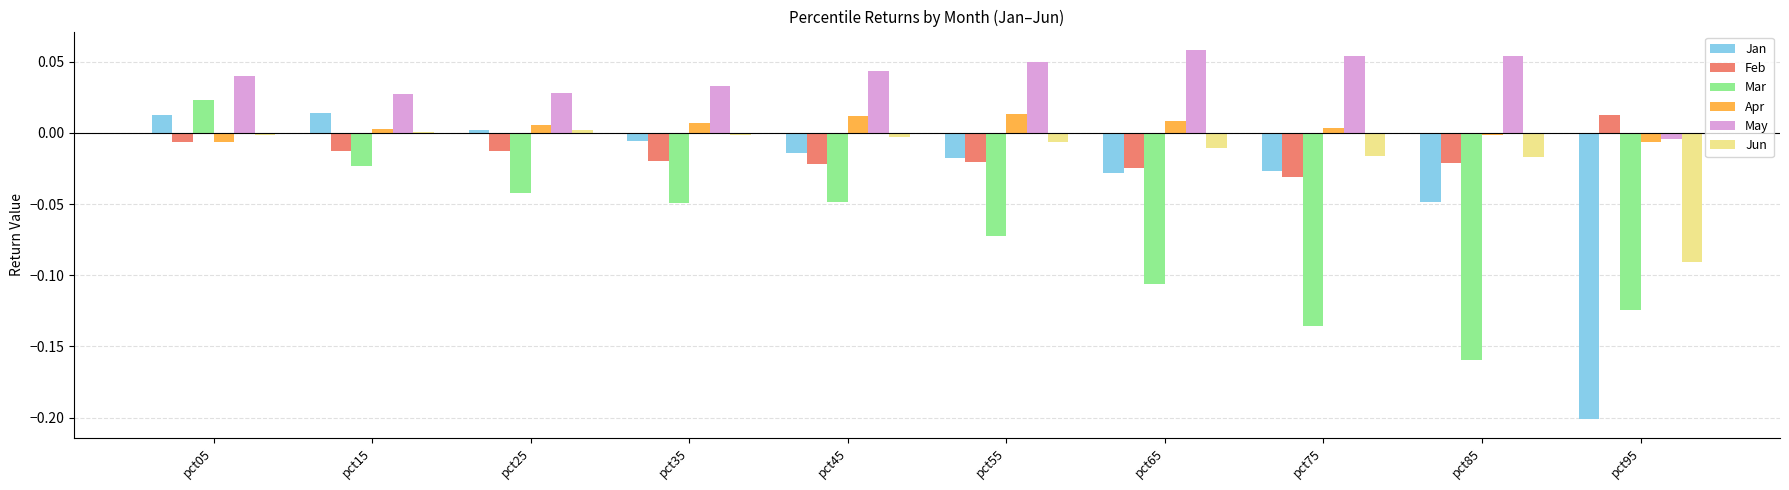

True or false: Jan has a value of 0.0 at pct15.

True